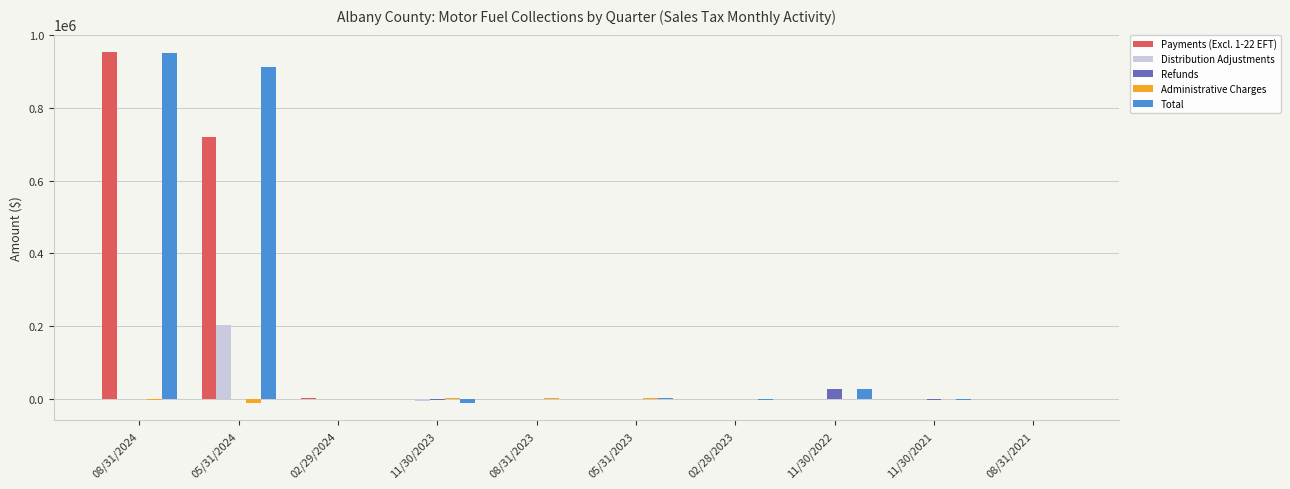

What is the sum of all Total values?

1867203.5